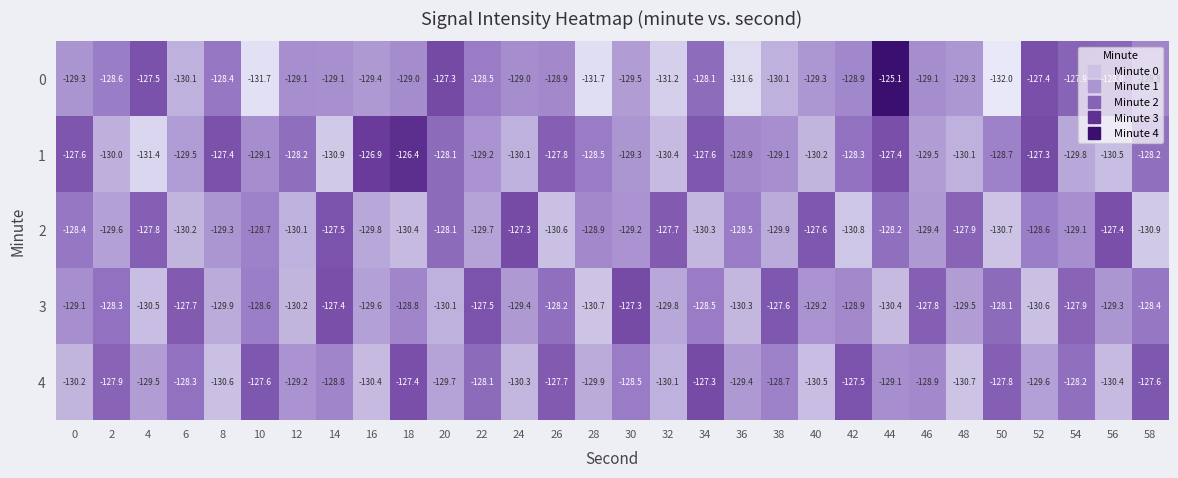

What is the smallest value displayed?

-132.0